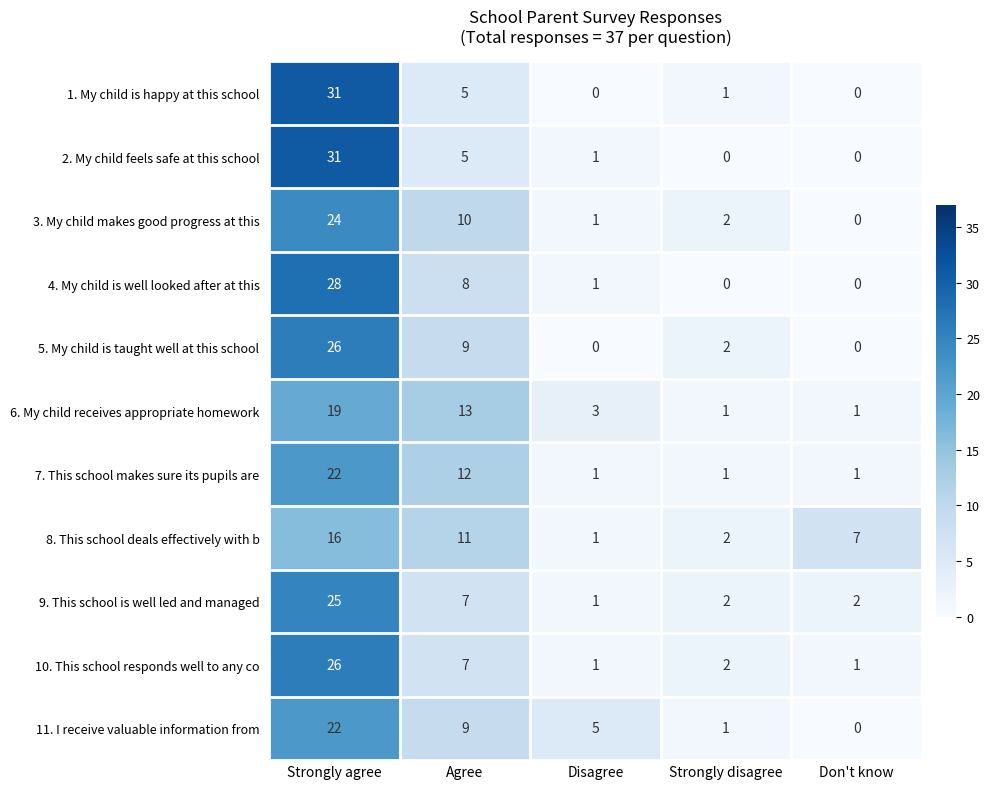

What is the total value across all series at Strongly agree?

270